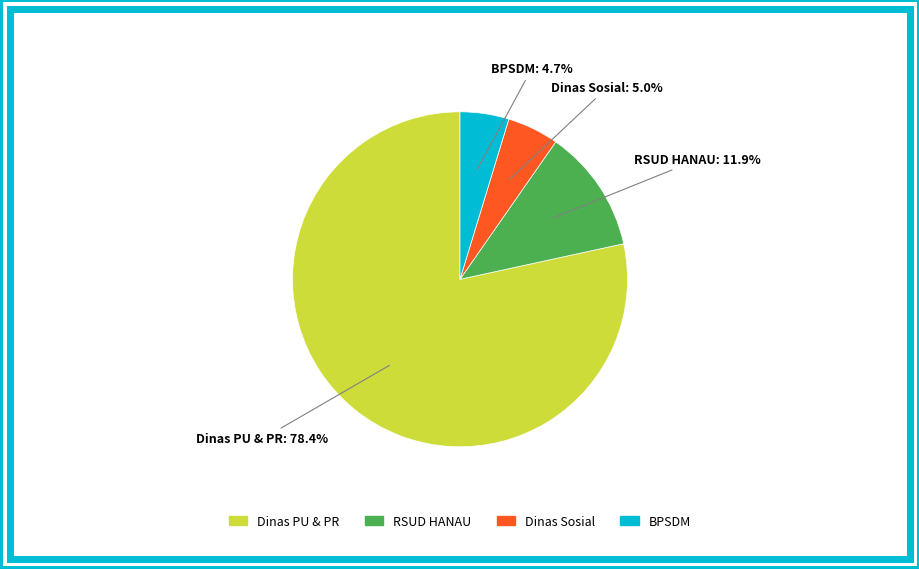

Is there a majority slice in this chart?

Yes